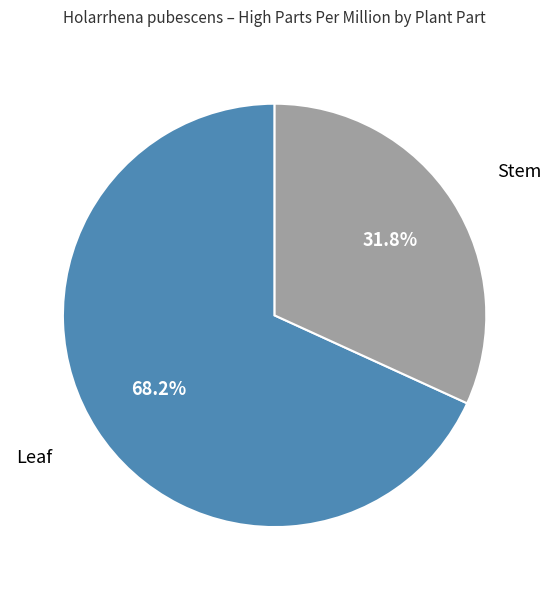

Which slice is the smallest?

Stem